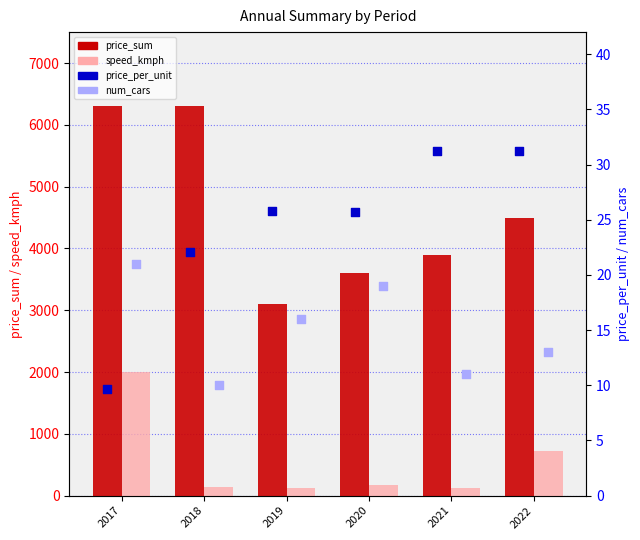

Is the value of price_per_unit at 2021 greater than the value of price_sum at 2017?

No